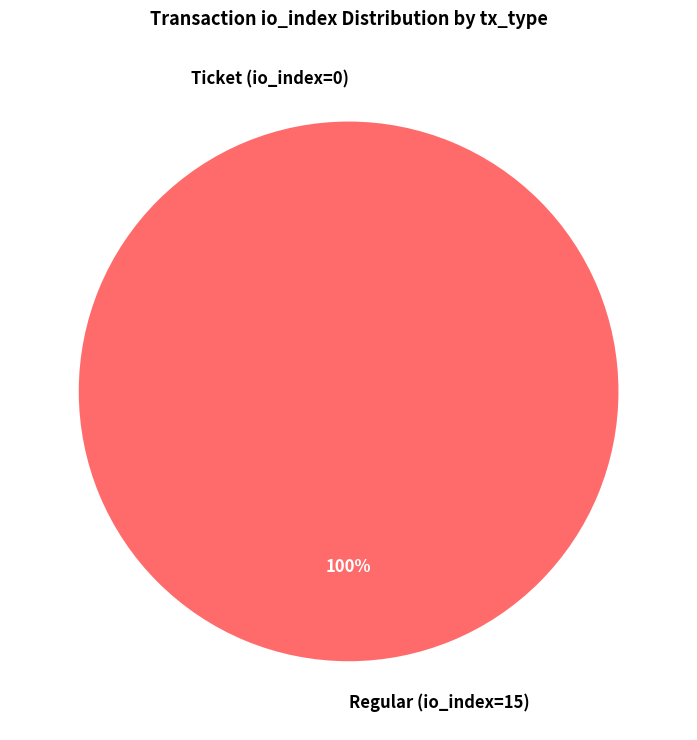

Rank the categories by value from lowest to highest.

Ticket (io_index=0), Regular (io_index=15)